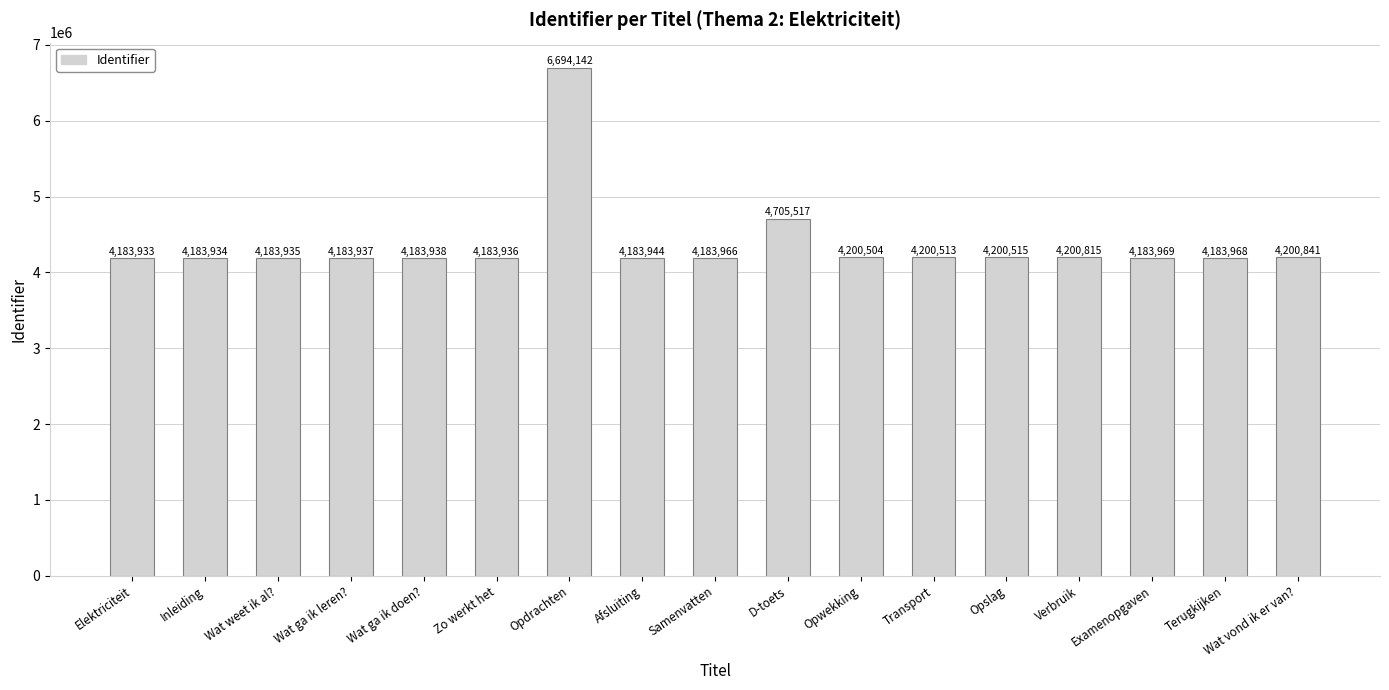

How many bars are there in total?

17